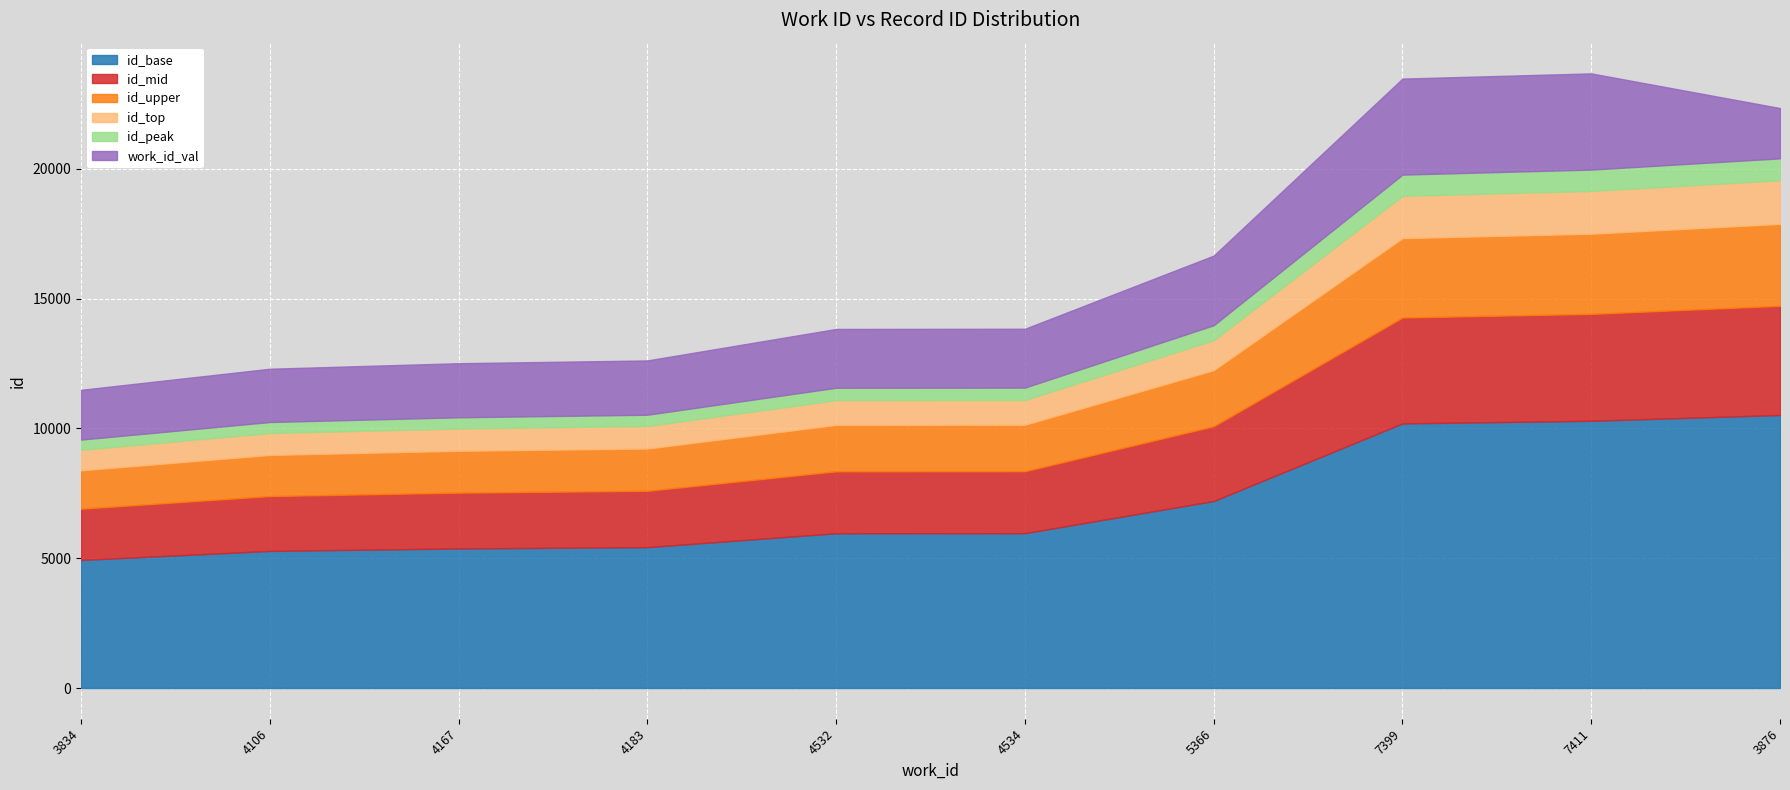

True or false: id and work_id intersect in this chart.

False